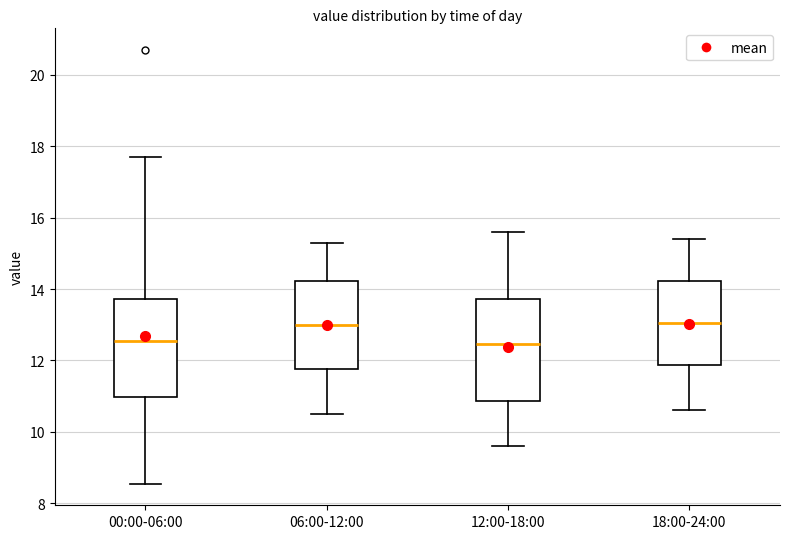

Reading left to right, read every box against the y-axis: the position of its median line, the range the box covers, and the ends of its whiskers. The values are not printed on the chart, so give them approximately, as read against the axis.

00:00-06:00: median 12.6, box 11.0 to 13.8, whiskers 8.6 to 17.8
06:00-12:00: median 13.0, box 11.8 to 14.2, whiskers 10.6 to 15.4
12:00-18:00: median 12.4, box 10.8 to 13.8, whiskers 9.6 to 15.6
18:00-24:00: median 13.0, box 11.8 to 14.2, whiskers 10.6 to 15.4